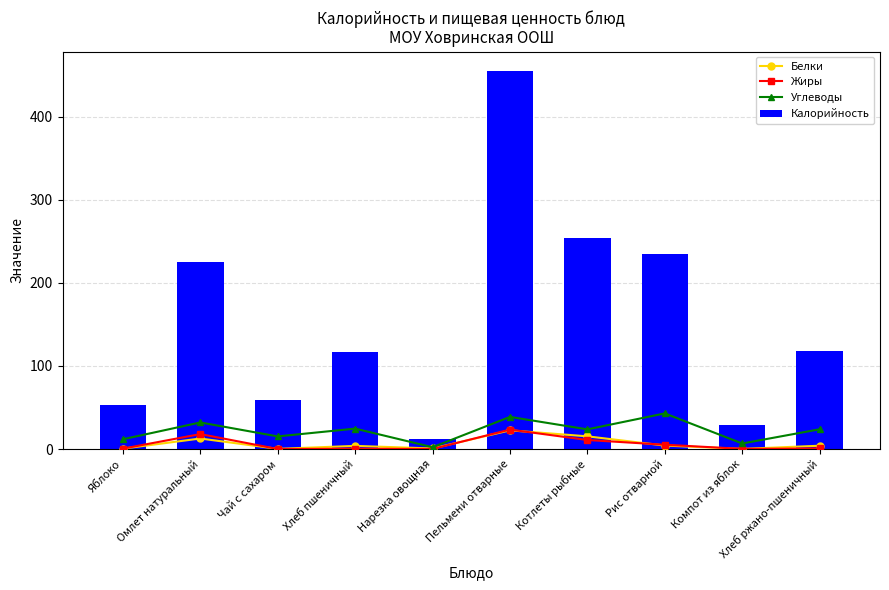

Reading left to right, what are all the values shown in this chart?

Белки: Яблоко=0.5	Омлет натуральный=12.7	Чай с сахаром=0.2	Хлеб пшеничный=3.8	Нарезка овощная=0.7	Пельмени отварные=22.5	Котлеты рыбные=15.3	Рис отварной=4.2	Компот из яблок=0.2	Хлеб ржано-пшеничный=4.0
Жиры: Яблоко=0.5	Омлет натуральный=18.0	Чай с сахаром=0.1	Хлеб пшеничный=0.4	Нарезка овощная=0.1	Пельмени отварные=23.4	Котлеты рыбные=10.9	Рис отварной=5.2	Компот из яблок=0.2	Хлеб ржано-пшеничный=0.7
Углеводы: Яблоко=11.8	Омлет натуральный=32.0	Чай с сахаром=15.2	Хлеб пшеничный=24.6	Нарезка овощная=2.2	Пельмени отварные=38.7	Котлеты рыбные=23.7	Рис отварной=42.9	Компот из яблок=6.7	Хлеб ржано-пшеничный=23.8
Калорийность: Яблоко=53.3	Омлет натуральный=225.5	Чай с сахаром=58.6	Хлеб пшеничный=117.2	Нарезка овощная=12.5	Пельмени отварные=455.4	Котлеты рыбные=254.5	Рис отварной=235.0	Компот из яблок=29.1	Хлеб ржано-пшеничный=117.4